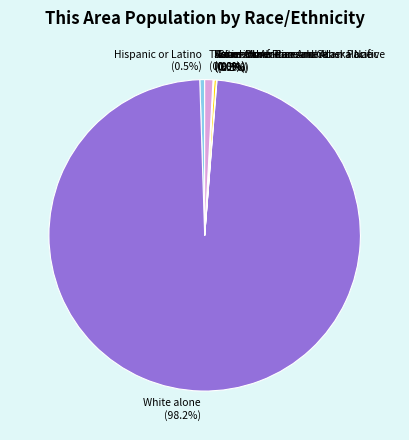

What portion of the pie excludes White alone?

1.8%